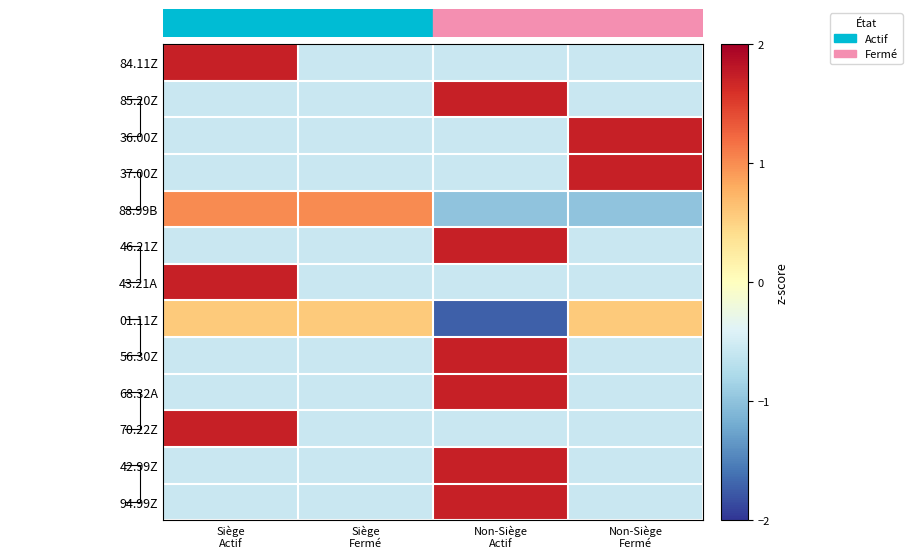

Read the 70.22Z value at Non-Siège Fermé.

-0.6